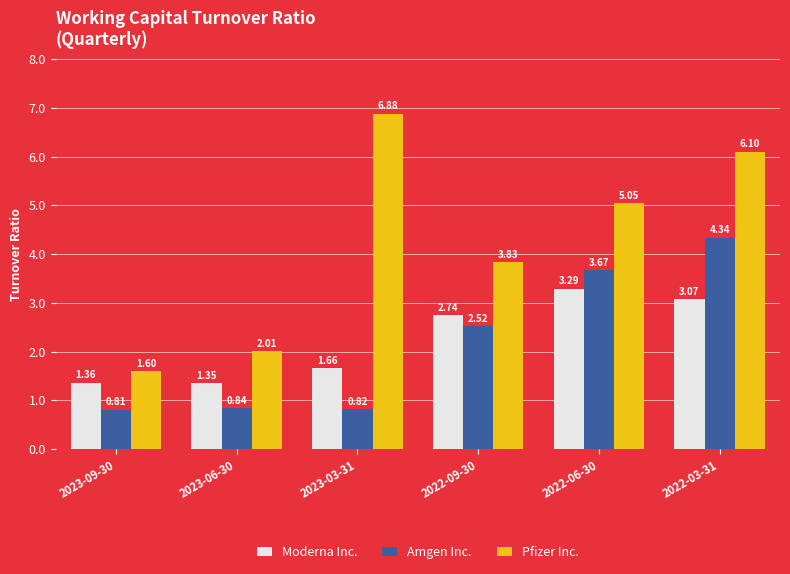

How many bars are there in each group?

3